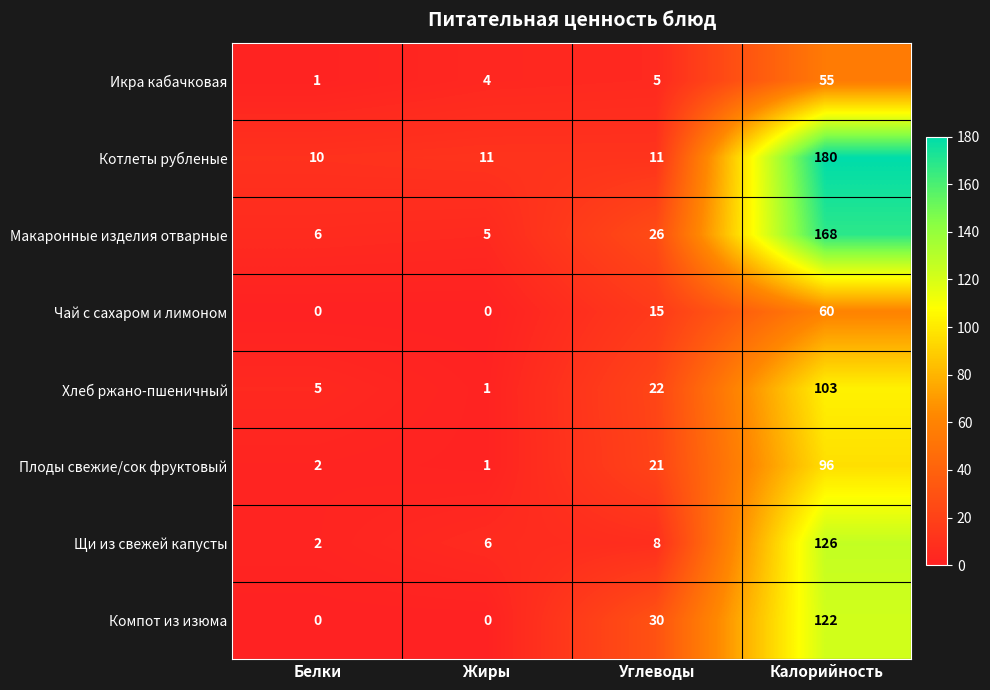

The value of Котлеты рубленые at Углеводы is 19. True or false?

False